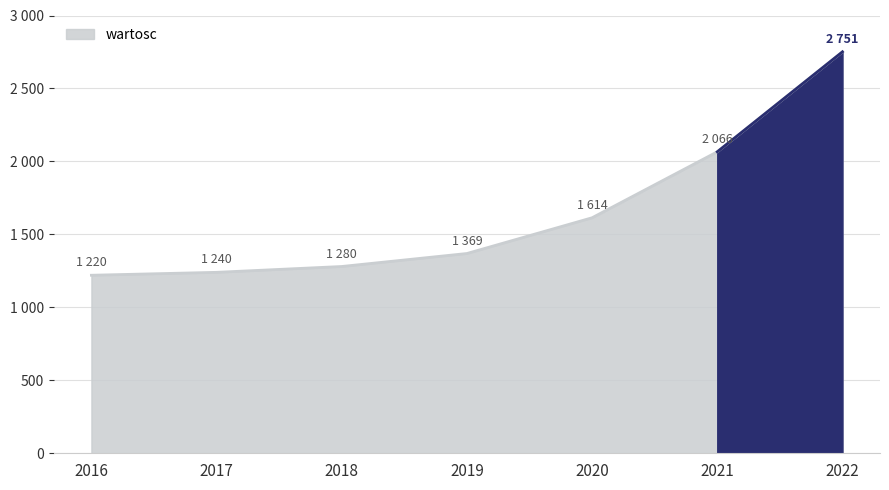

Which label corresponds to the largest value in the chart?

2022